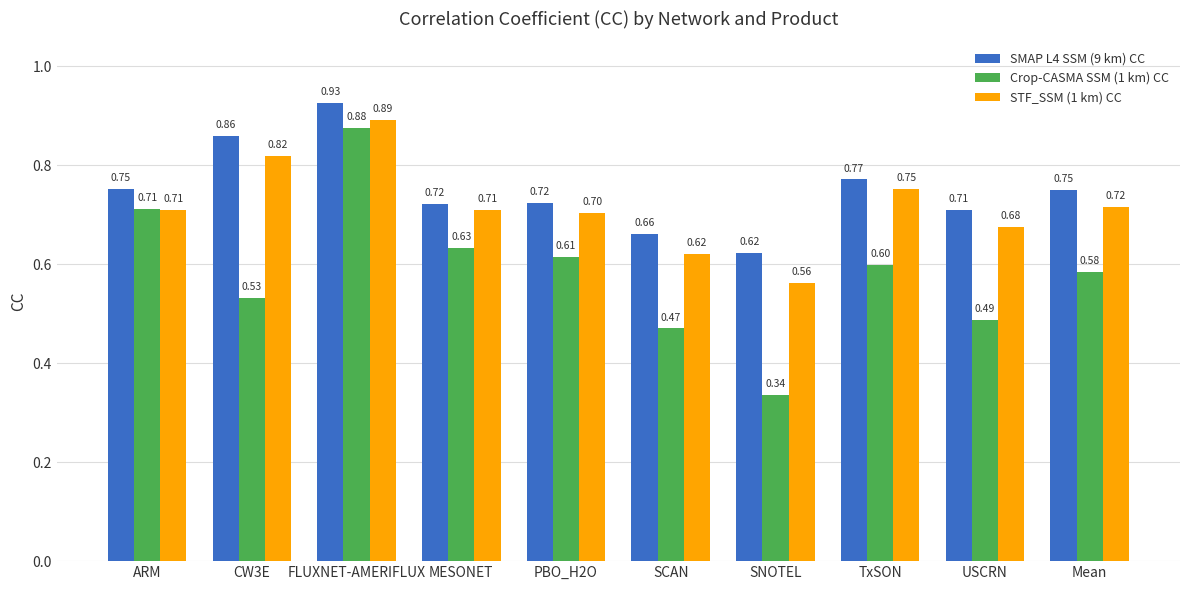

Which category has the lowest value in the Crop-CASMA SSM (1 km) CC series?

SNOTEL